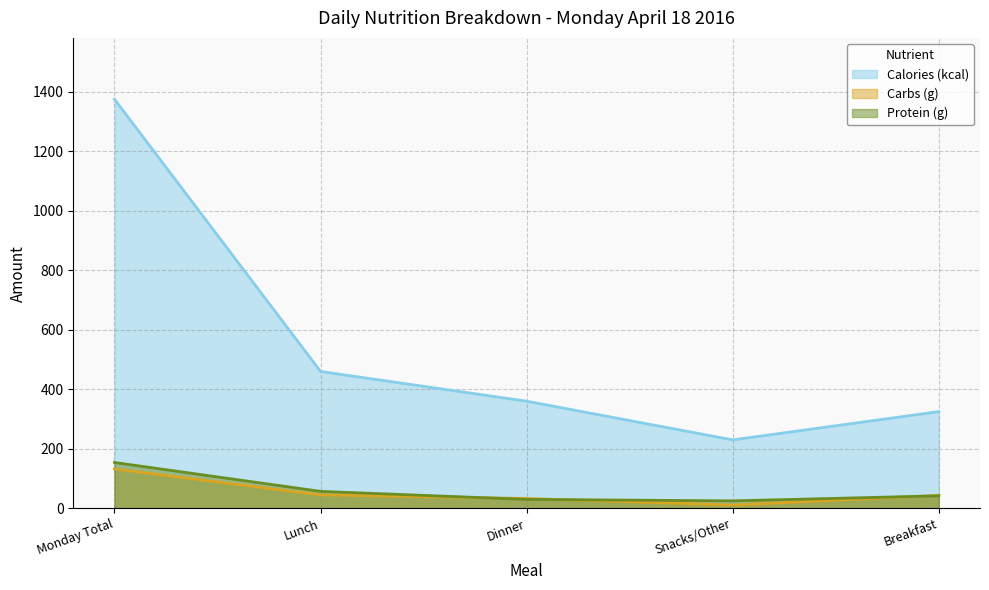

True or false: Protein (g) and Calories (kcal) intersect in this chart.

False